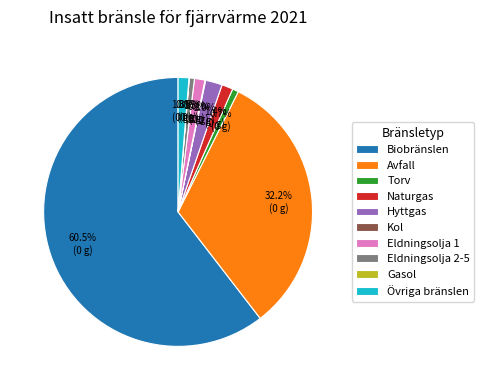

What percentage is the Hyttgas slice, to the nearest percent?

2%